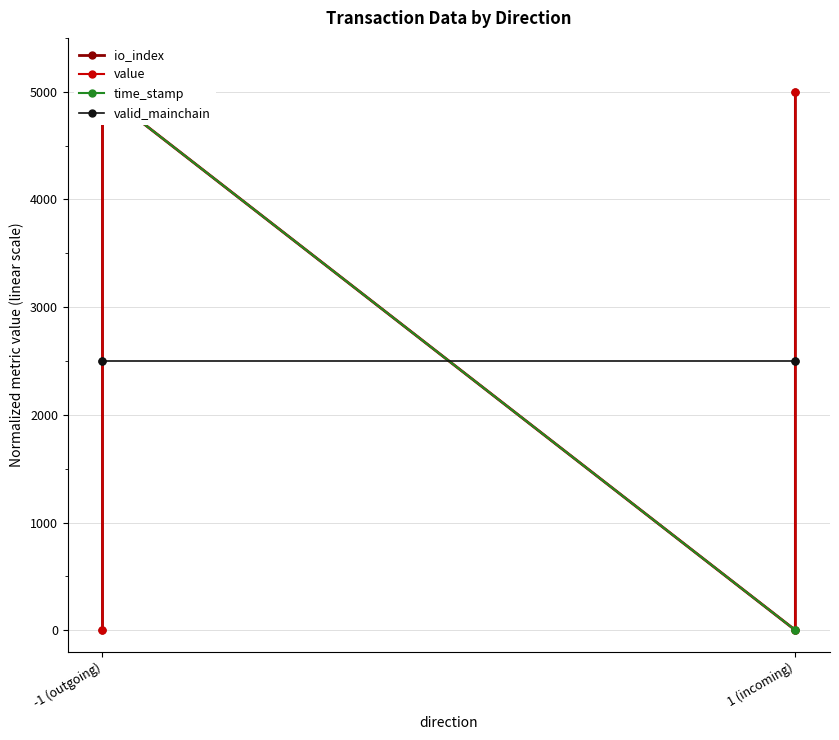

What position from the left is -1 (outgoing)?

1